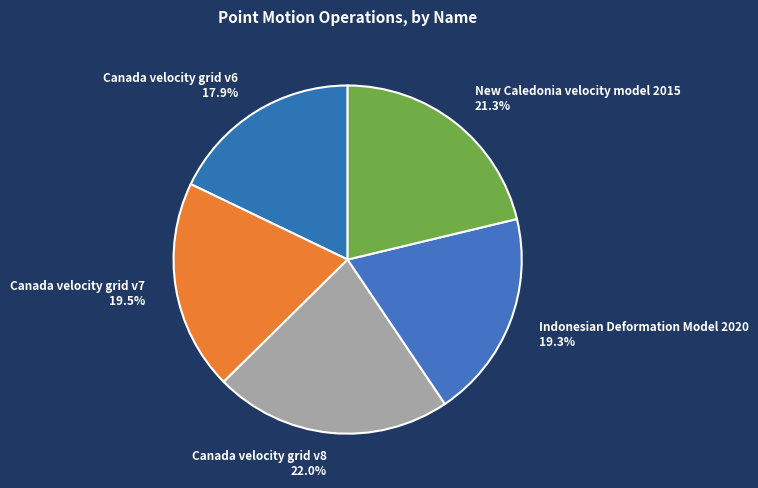

Which category has the smallest portion of the pie?

Canada velocity grid v6